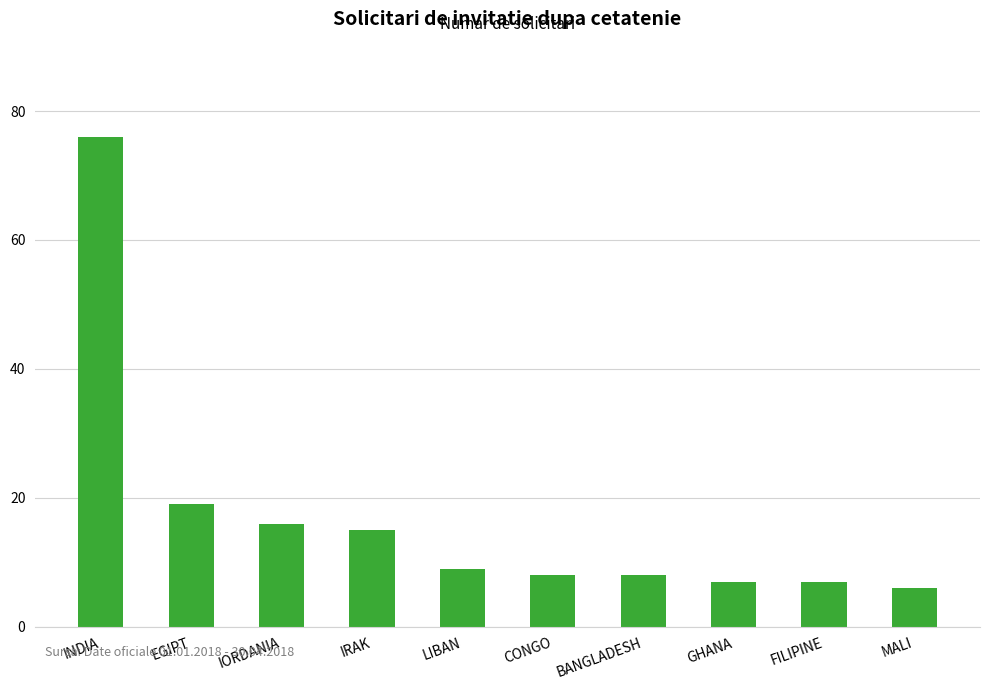

Between CONGO and IORDANIA, which is larger?

IORDANIA